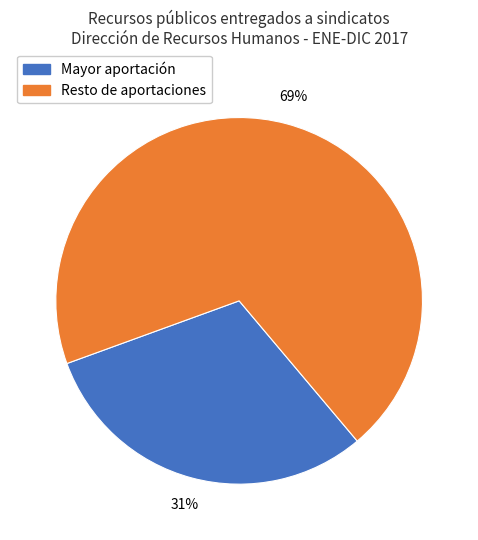

Is the sum of Resto de aportaciones and Mayor aportación greater than half?

Yes